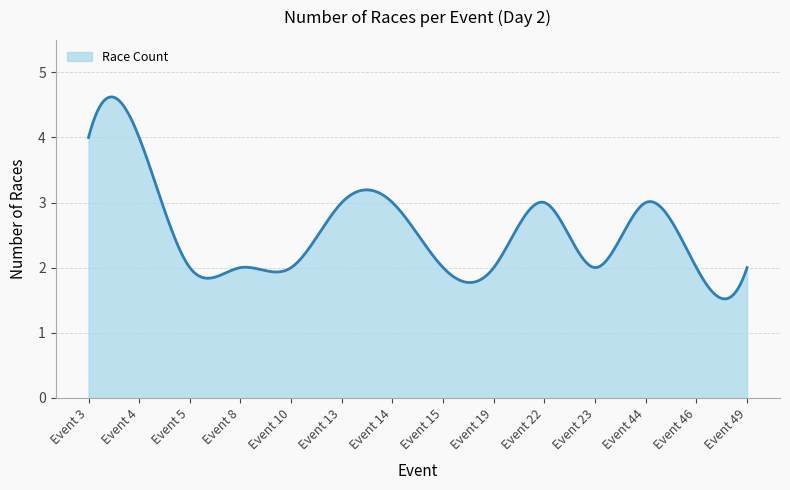

What is the average value?

2.5